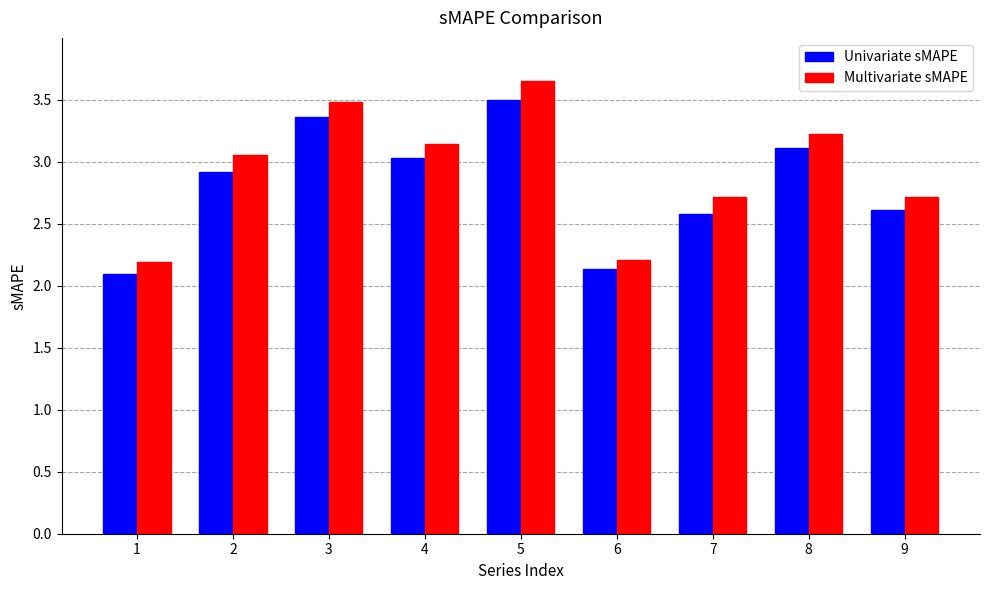

Rank the series at 8 from lowest to highest value.

Univariate sMAPE, Multivariate sMAPE